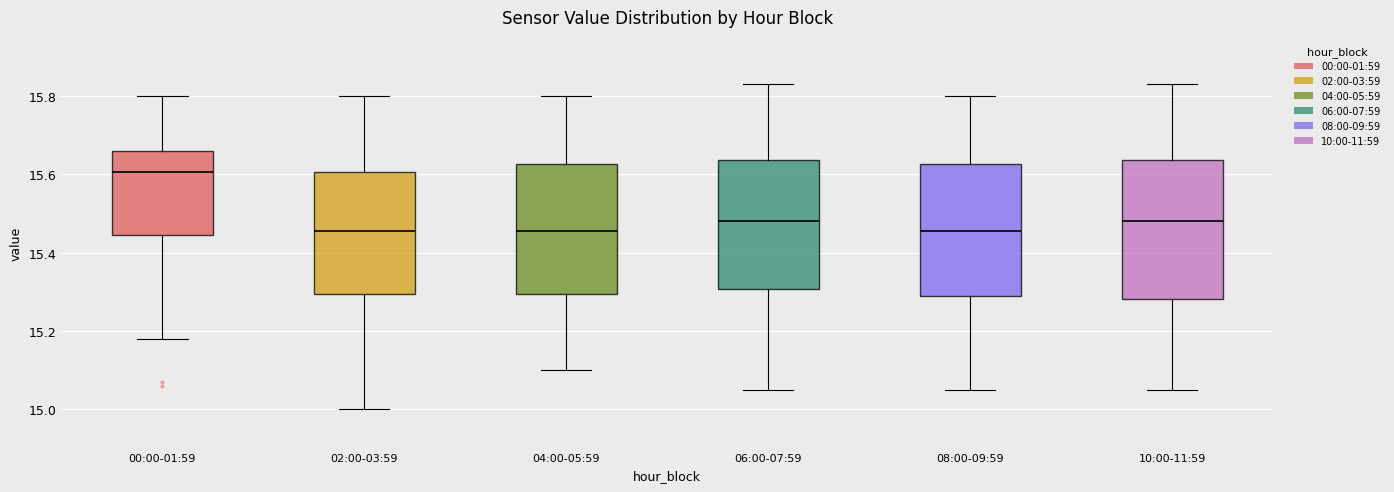

Reading left to right, read every box against the y-axis: the position of its median line, the range the box covers, and the ends of its whiskers. The values are not printed on the chart, so give them approximately, as read against the axis.

00:00-01:59: median 15.60, box 15.44 to 15.66, whiskers 15.18 to 15.80
02:00-03:59: median 15.46, box 15.30 to 15.60, whiskers 15.00 to 15.80
04:00-05:59: median 15.46, box 15.30 to 15.62, whiskers 15.10 to 15.80
06:00-07:59: median 15.48, box 15.30 to 15.64, whiskers 15.06 to 15.84
08:00-09:59: median 15.46, box 15.30 to 15.62, whiskers 15.06 to 15.80
10:00-11:59: median 15.48, box 15.28 to 15.64, whiskers 15.06 to 15.84